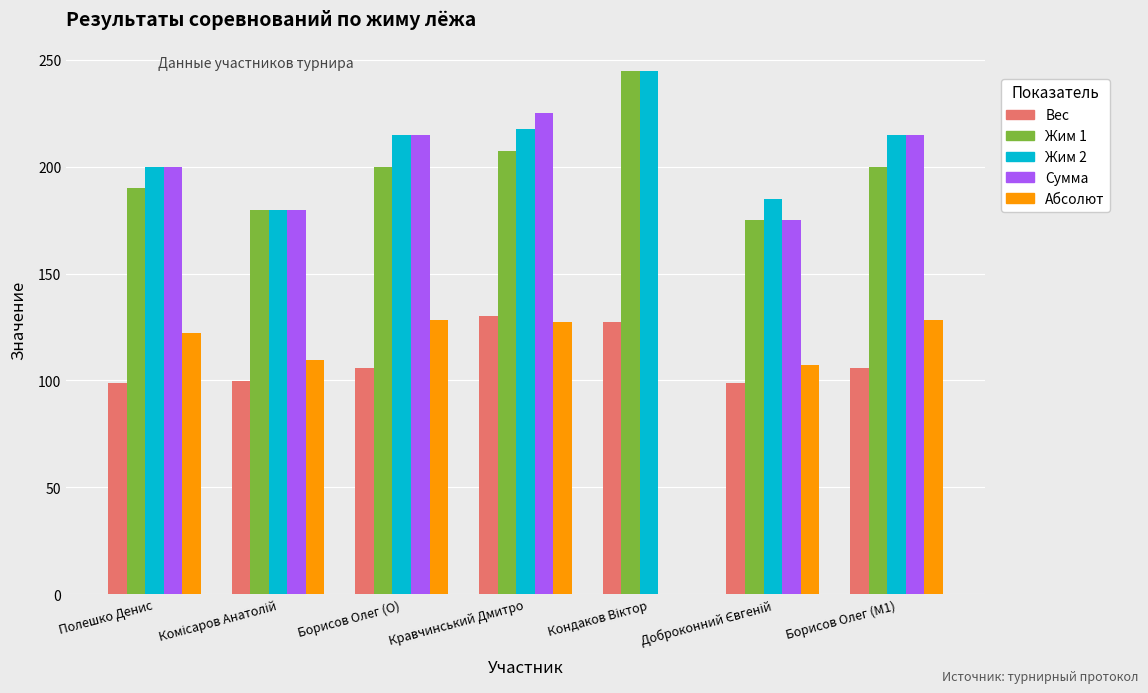

True or false: Вес has a value of 98.8 at Полешко Денис.

True